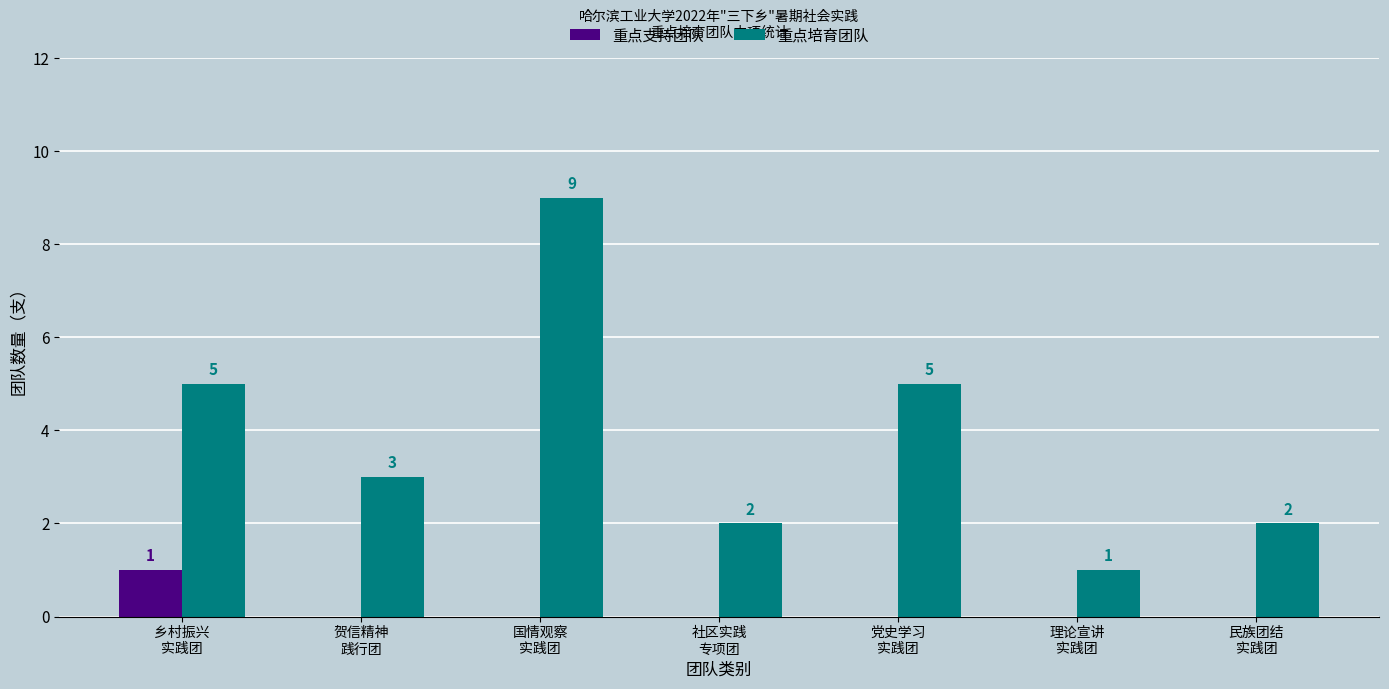

Which series has the largest total across all categories?

重点培育团队